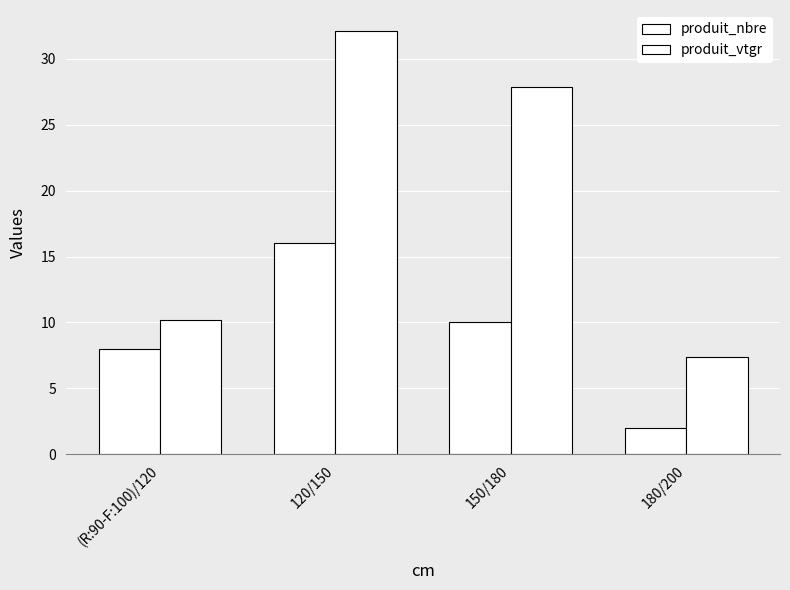

What is the greatest value displayed?

32.1